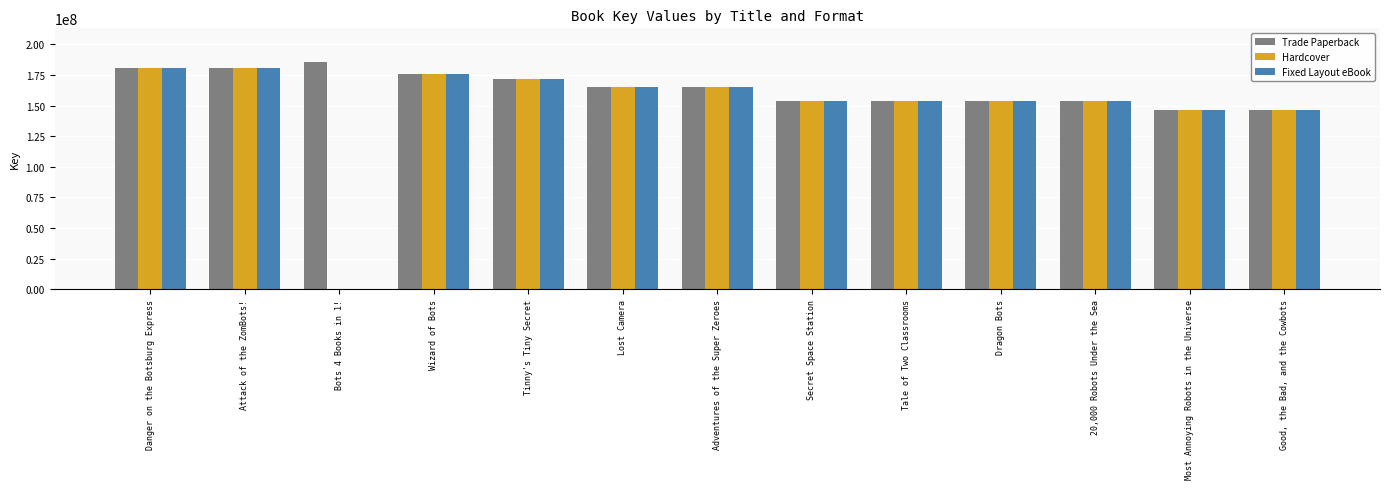

What is the highest value of the Trade Paperback series?

185259343